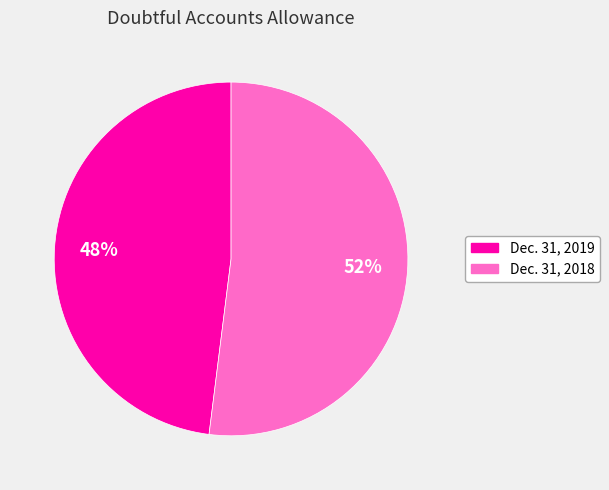

Is Dec. 31, 2019 the majority of the pie?

No